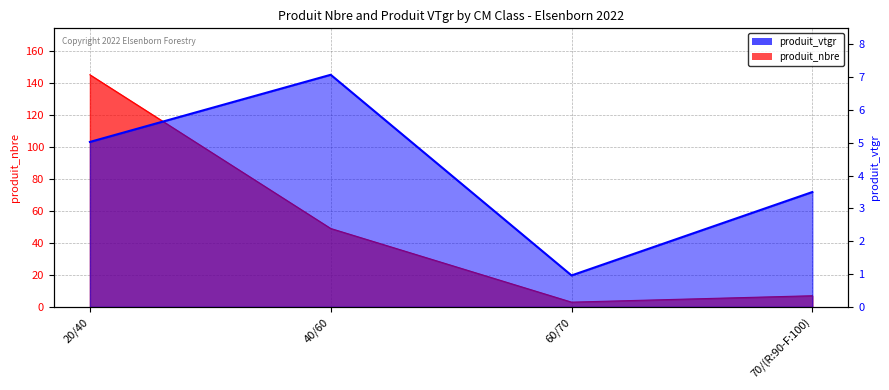

List the labels in order of produit_nbre value, largest first.

20/40, 40/60, 70/(R:90-F:100), 60/70